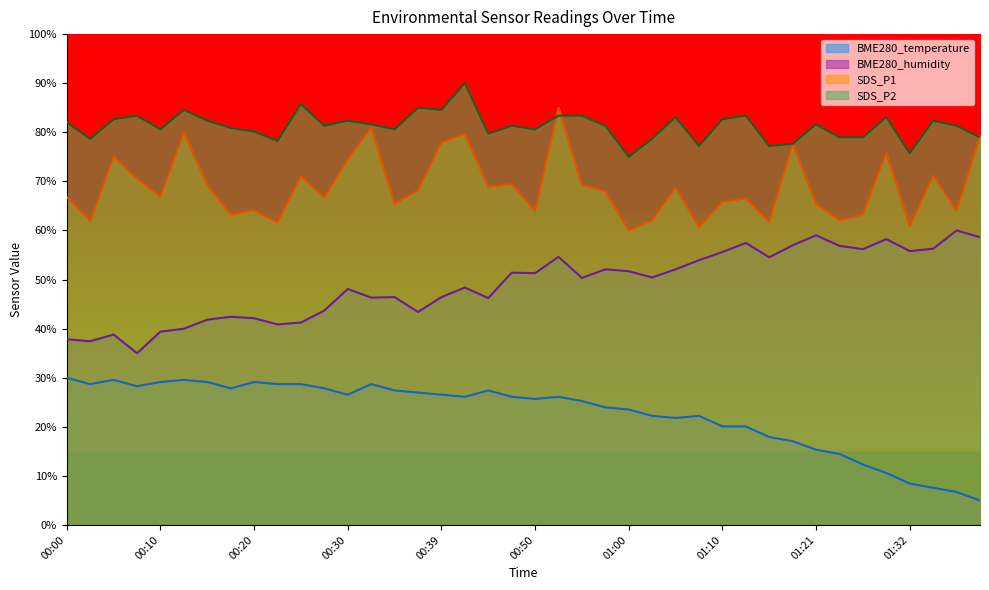

True or false: BME280_humidity and SDS_P1 intersect in this chart.

False